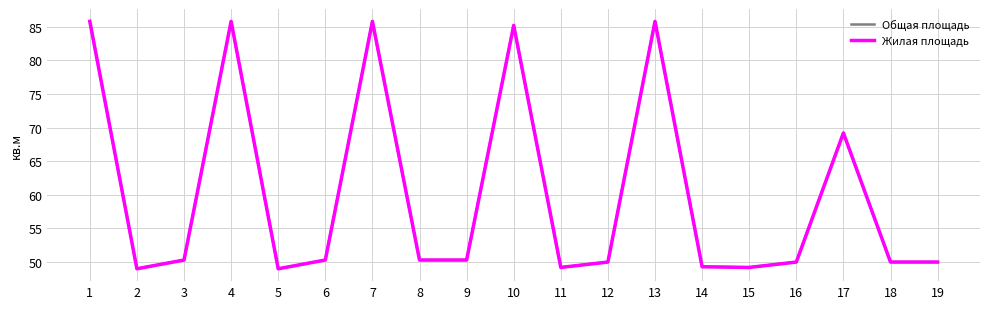

What is the sum of the Общая площадь values at 11 and 5?

98.2